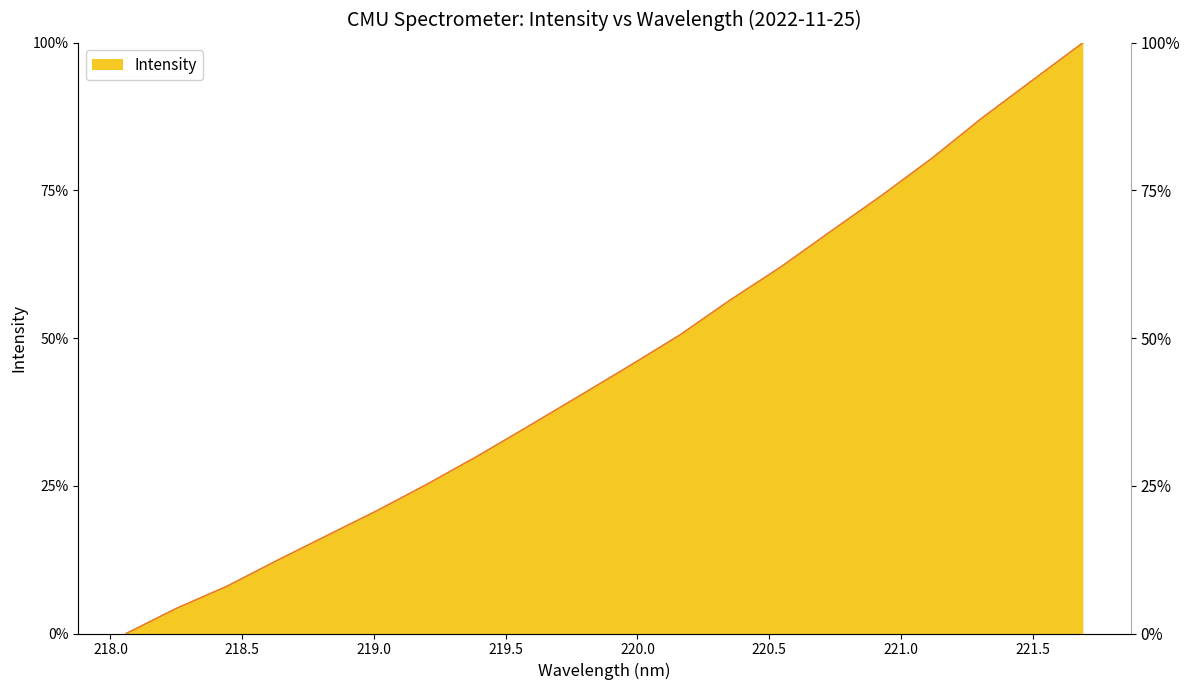

Reading left to right, list all the values displayed in this chart.

218.0596=0.0	218.2508=4.3	218.442=8.0	218.6332=12.4	218.8244=16.6	219.0156=20.9	219.2067=25.4	219.3979=30.2	219.589=35.2	219.7801=40.2	219.9712=45.3	220.1623=50.6	220.3533=56.5	220.5444=62.1	220.7354=68.1	220.9264=74.1	221.1174=80.4	221.3083=87.3	221.4993=93.7	221.6902=100.0